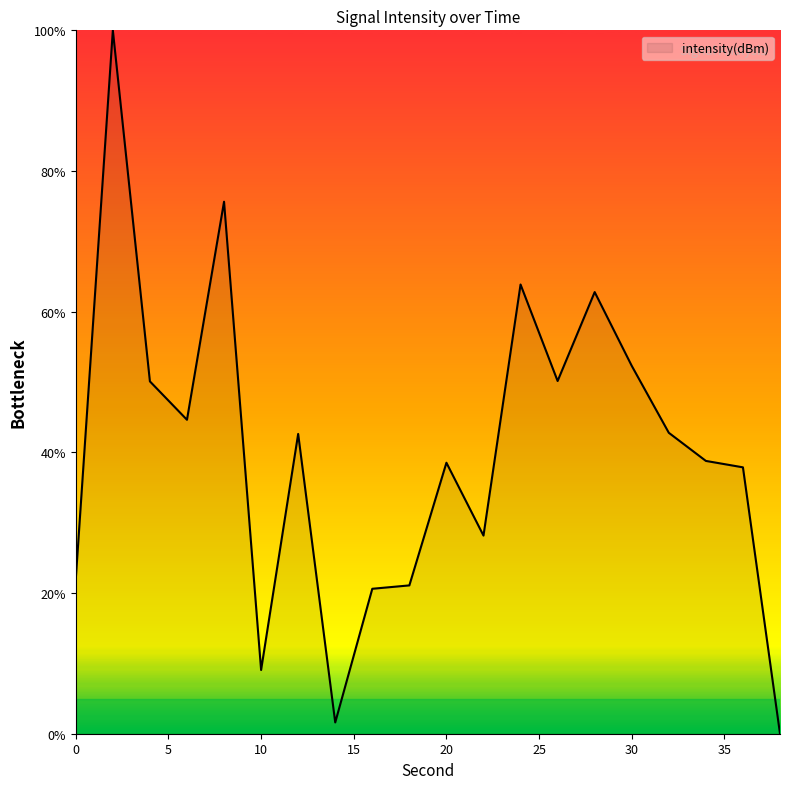

How many positive values are there?

19